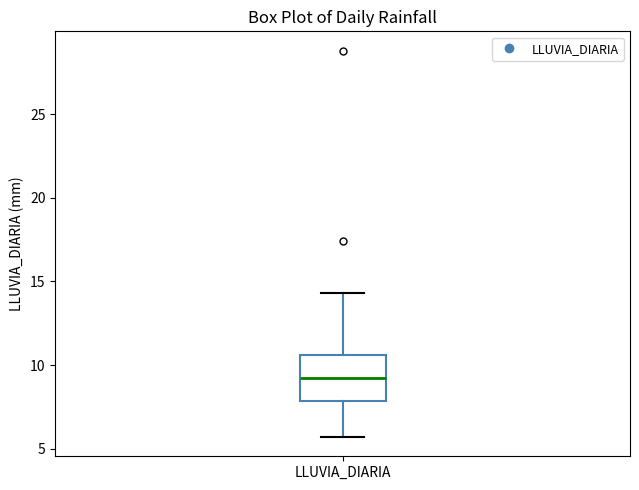

Where does the median line of the box for LLUVIA_DIARIA sit on the y-axis? The values are not printed on the chart, so give them approximately, as read against the axis.

9.0